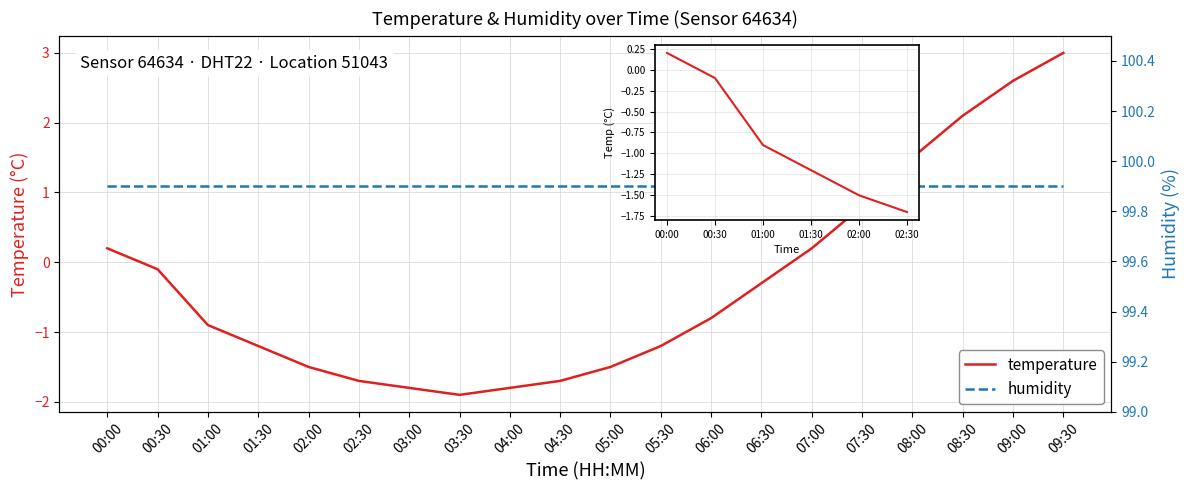

Where is the first local minimum?

03:30